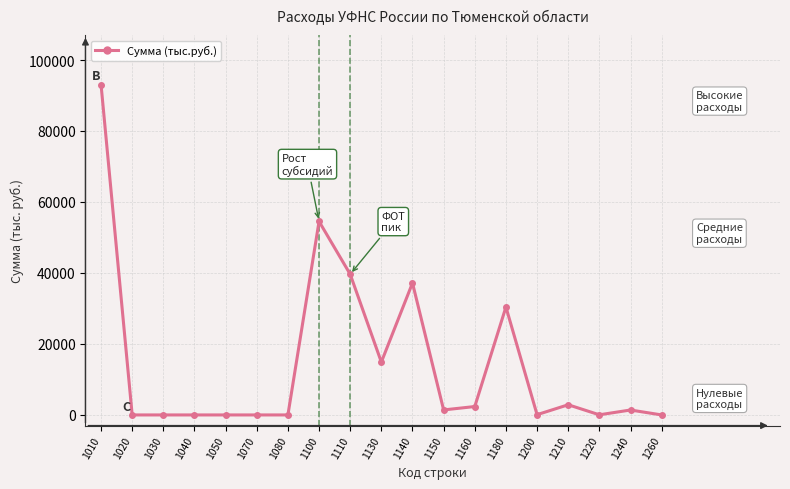

What is the maximum value shown in the chart?

93084.7